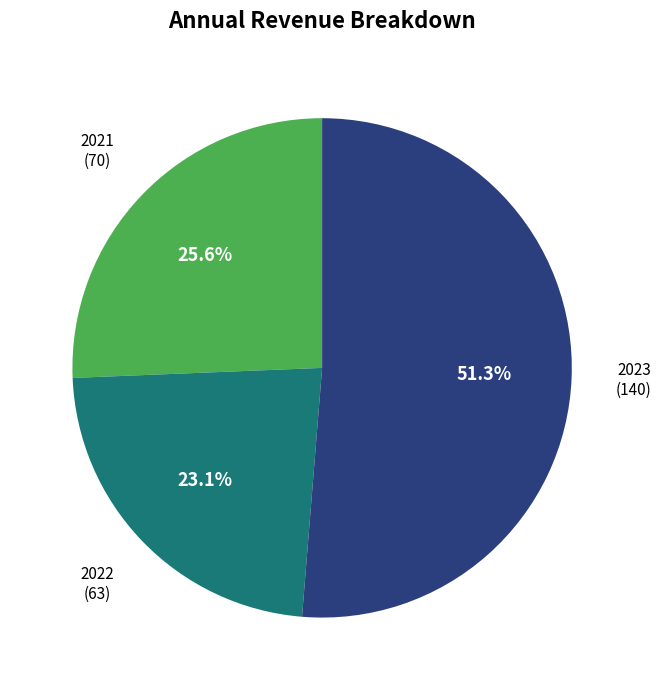

Which has a higher value, 2022 or 2021?

2021